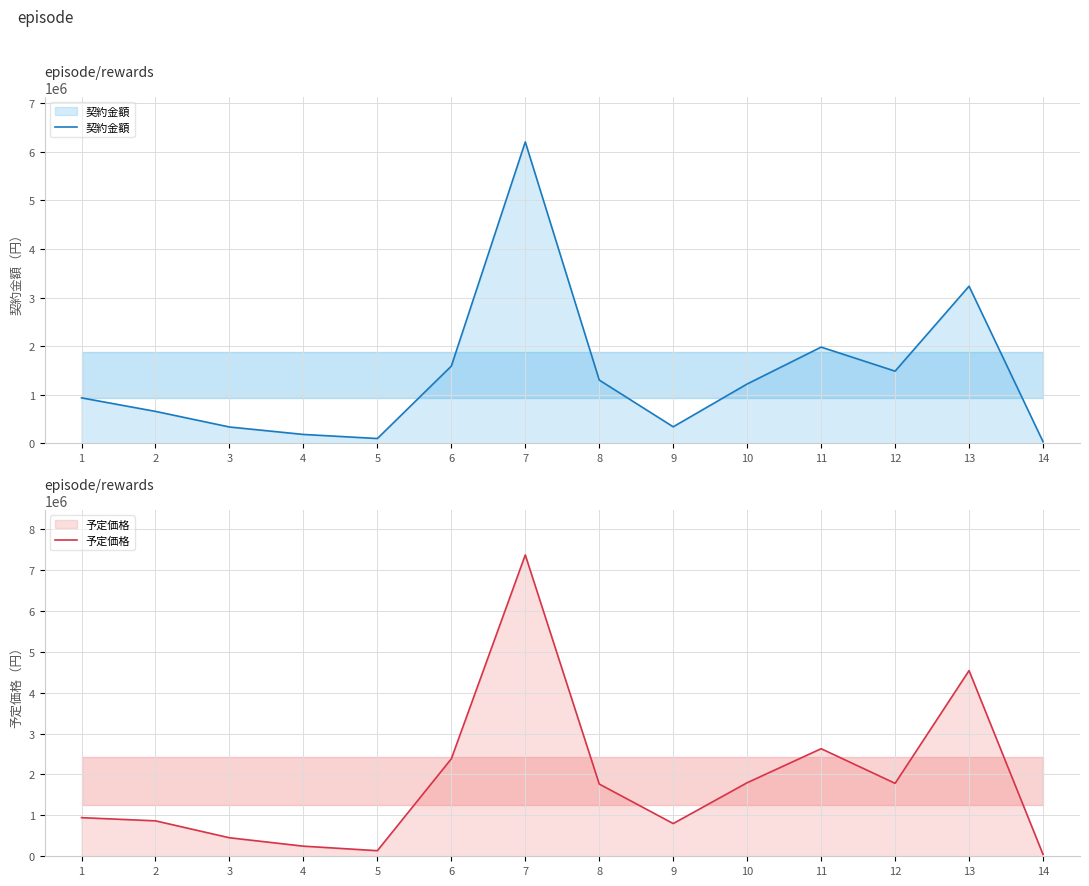

What is the value of the 契約金額 point at the 12th from the left?

1485000